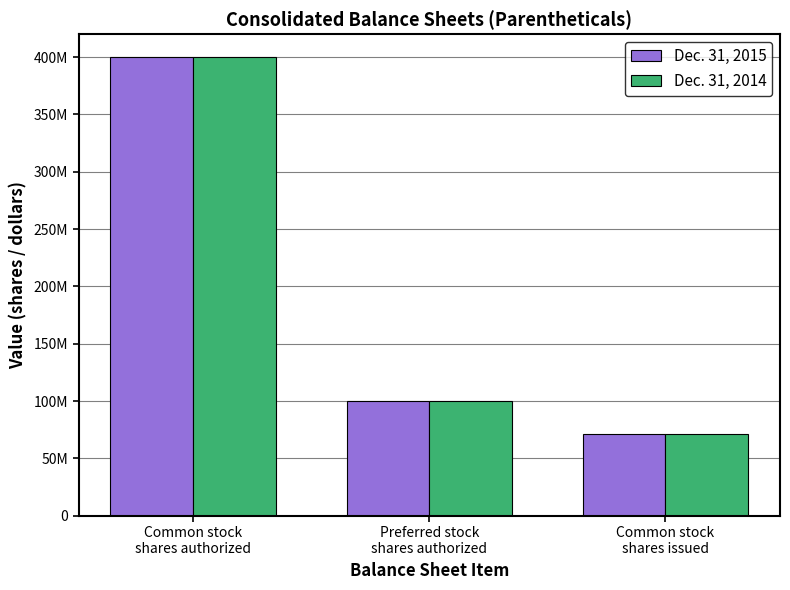

What are all the series names shown in the legend?

Dec. 31, 2015, Dec. 31, 2014